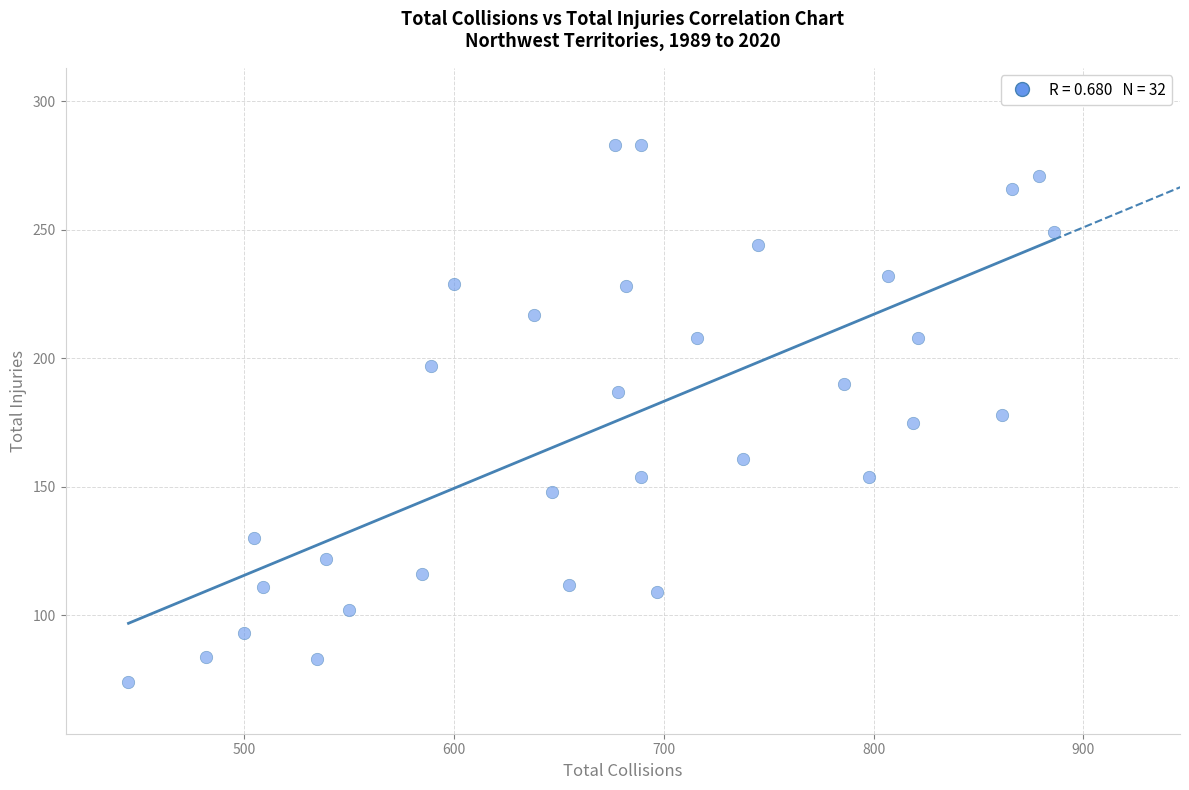

What is the range of Y values (max minus min)?

209